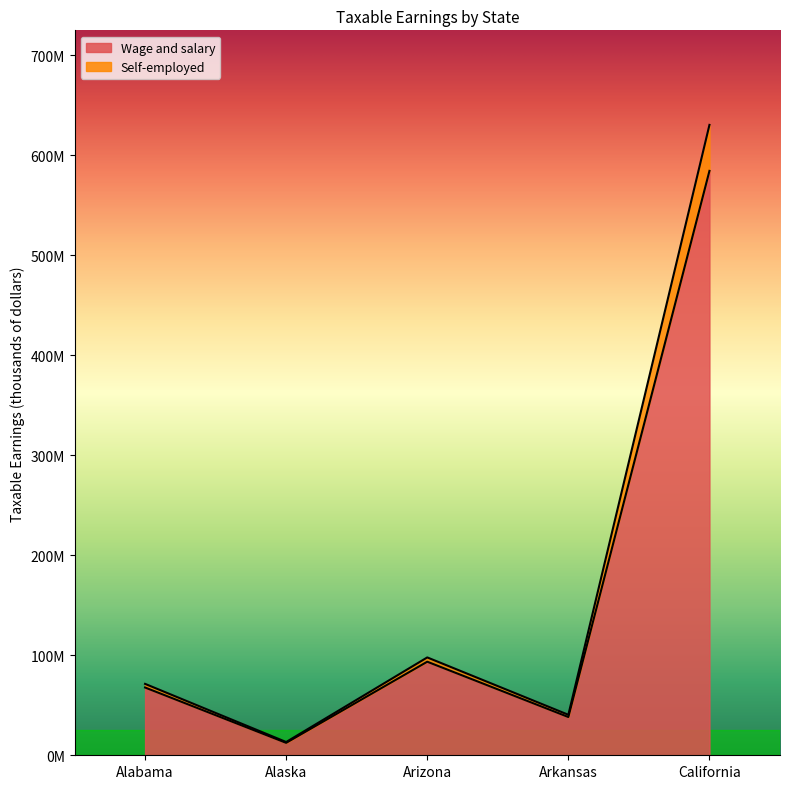

What is the difference between the highest and lowest values at Alabama?

3633496